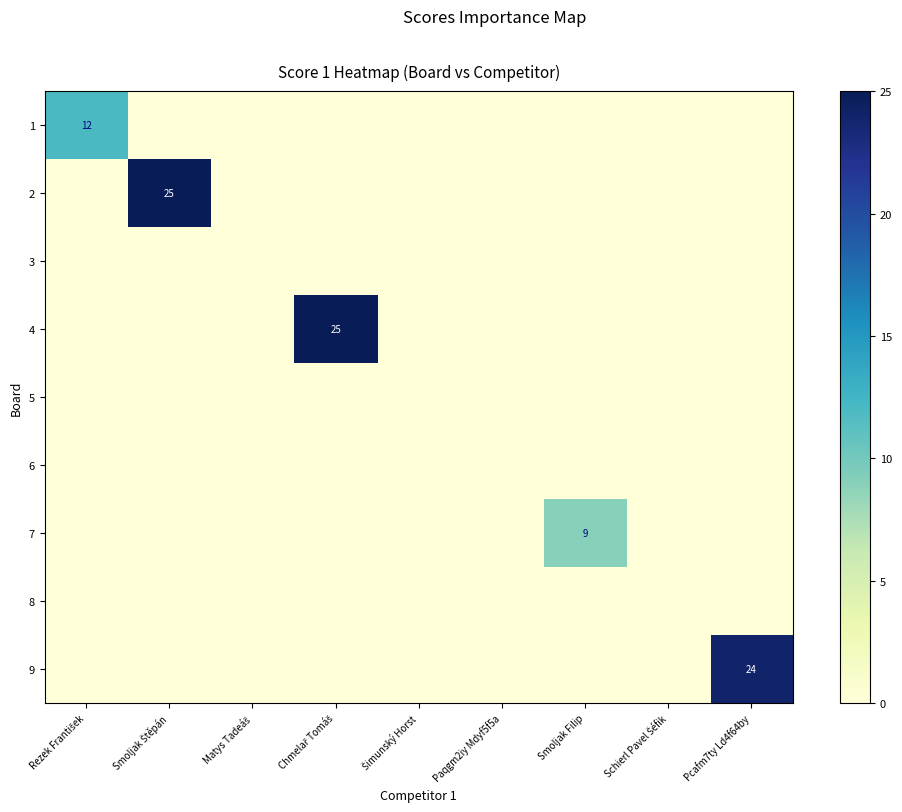

Which label corresponds to the smallest value in the chart?

Smoljak Štěpán